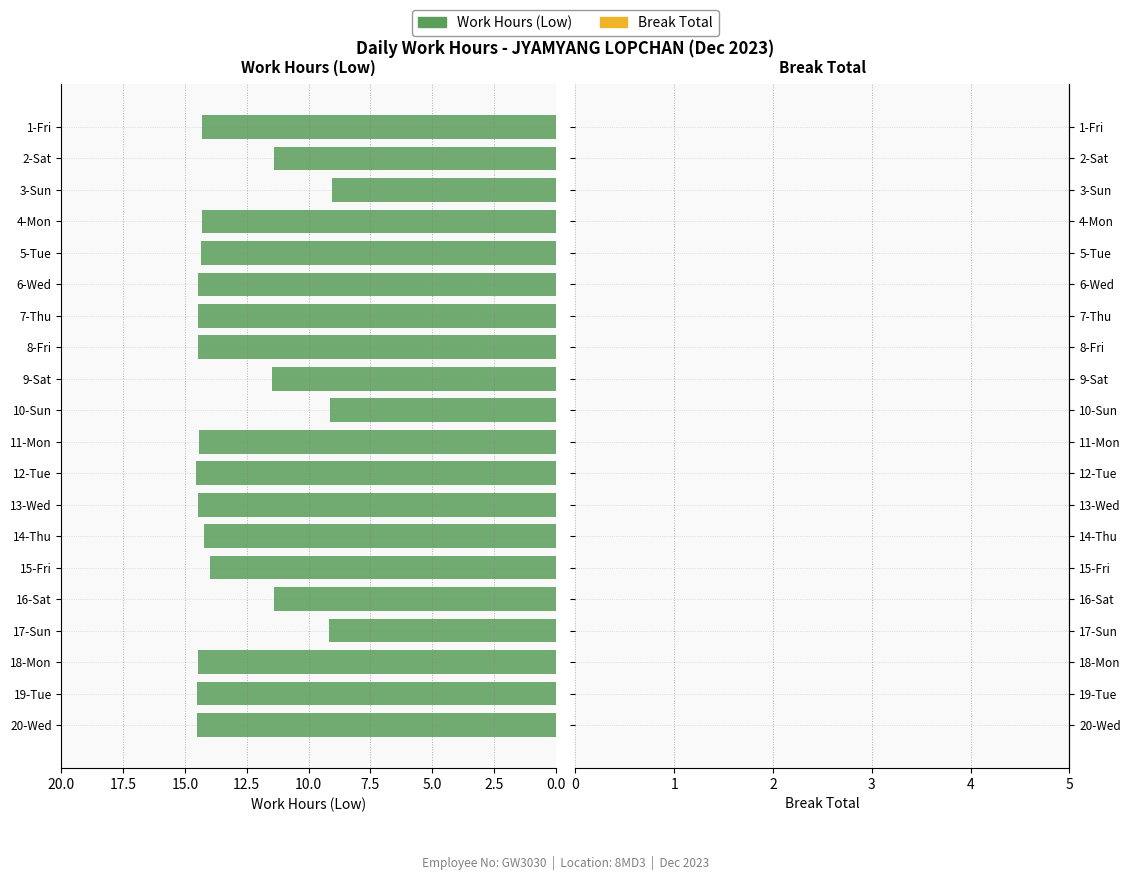

What is the minimum value shown in the chart?

9.1